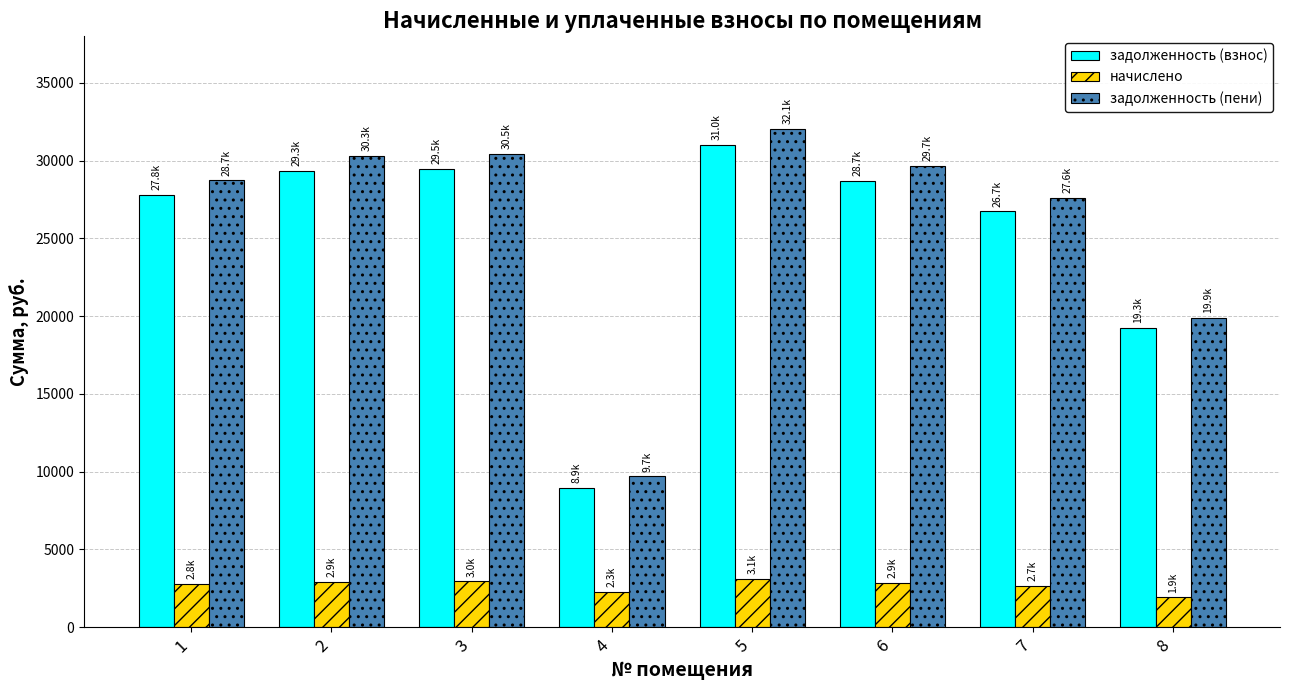

Which series changed the most between 2 and 5?

задолженность (пени)